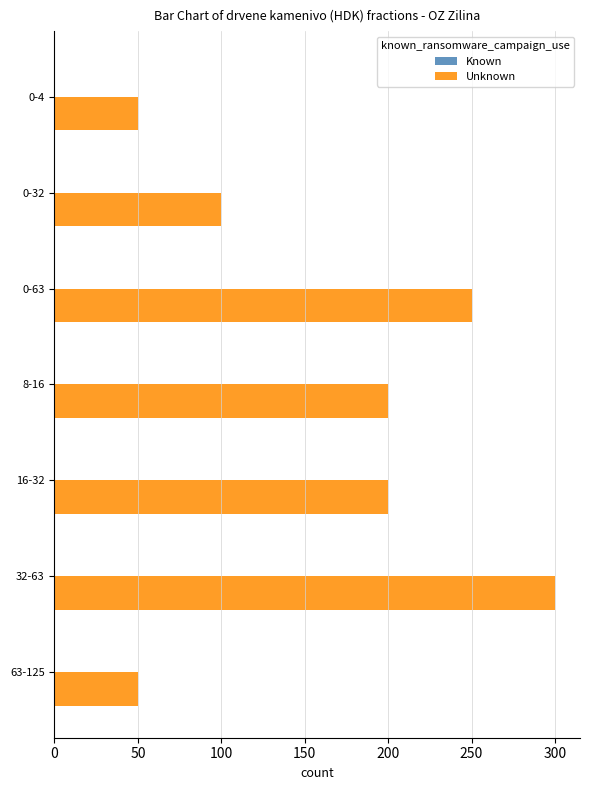

What is the change in value from 16-32 to 63-125?

-150